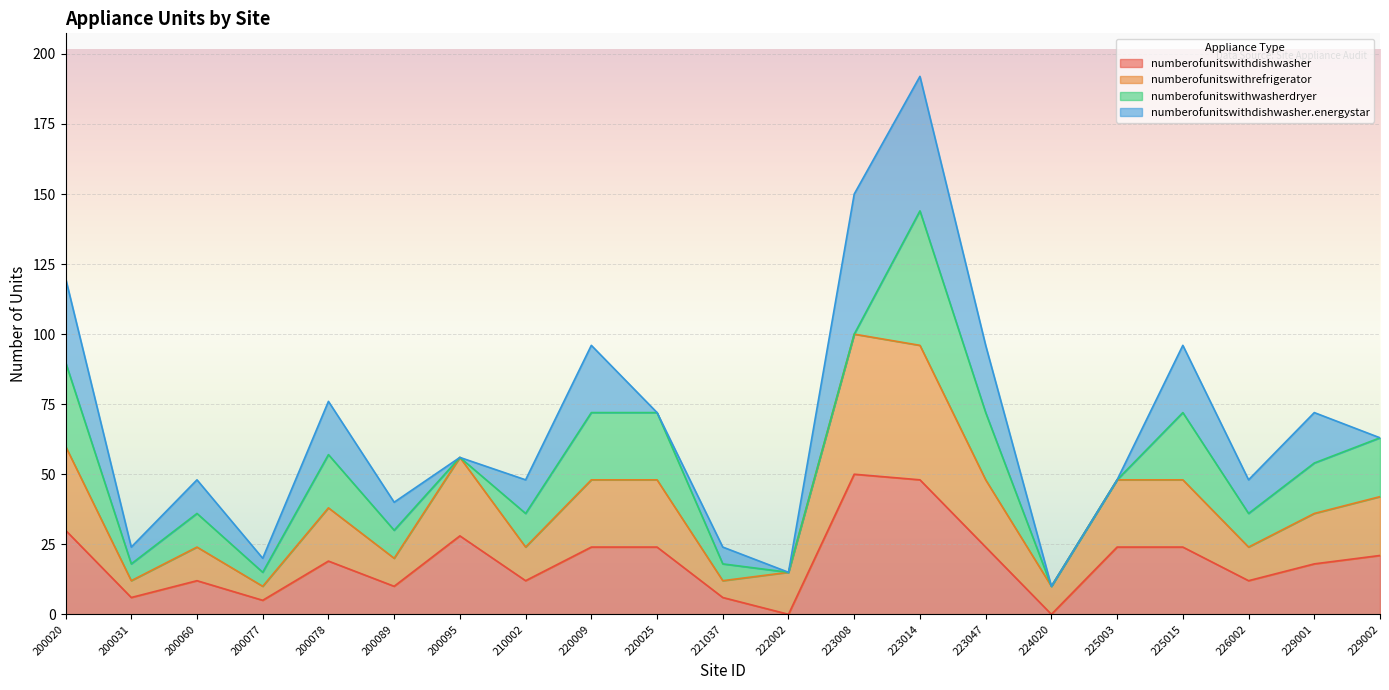

What is the total value across all series at 229001?

72